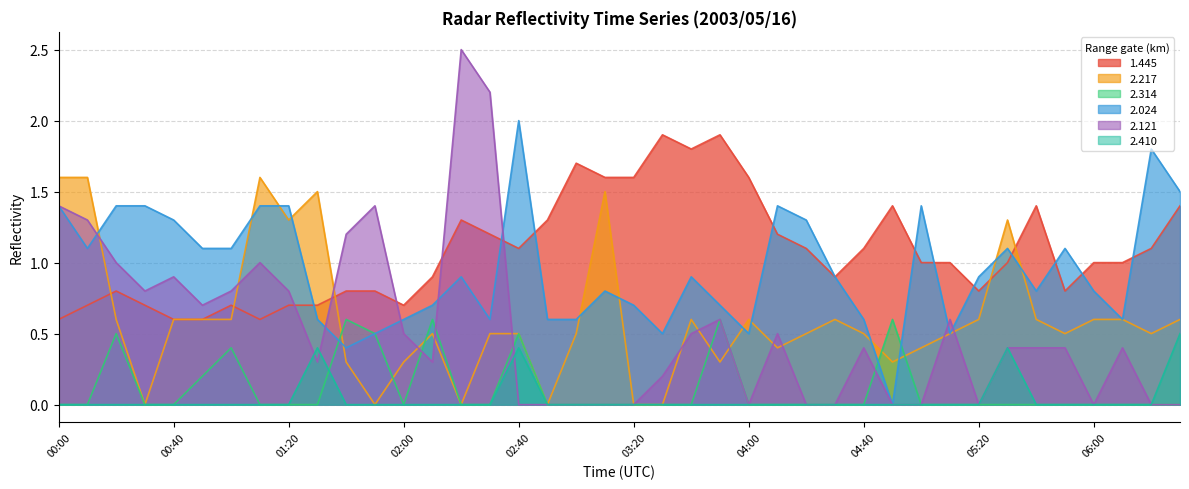

At which category is the sum across all series the highest?

00:00